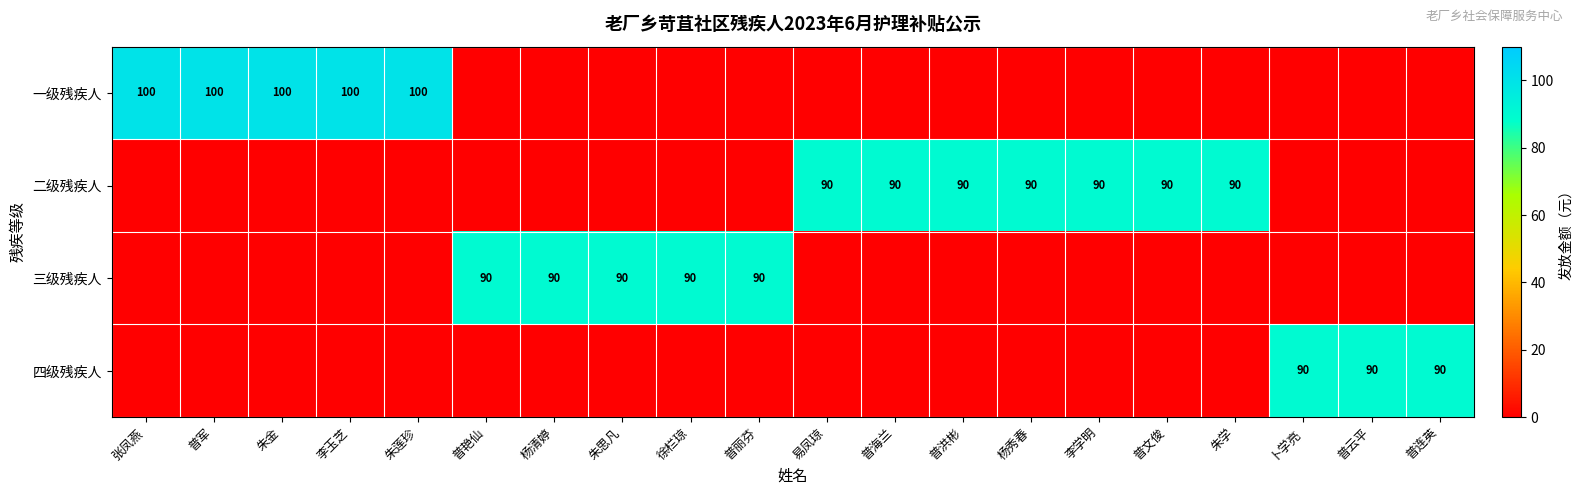

The value of 二级残疾人 at 普海兰 is 118. True or false?

False